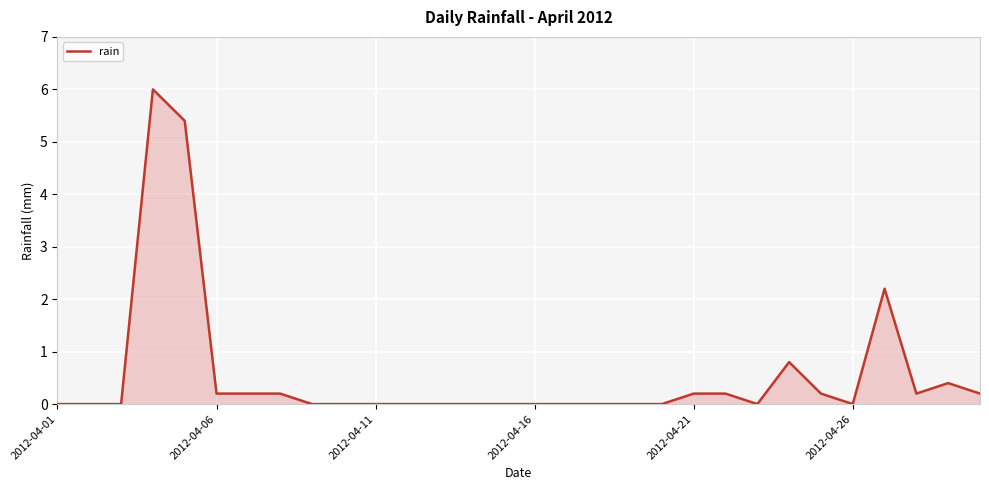

What is the difference between the maximum and minimum values?

6.0